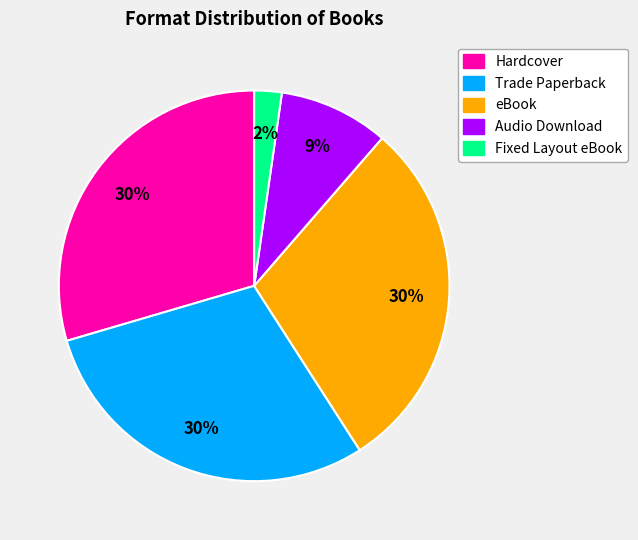

Is it true that Fixed Layout eBook is 2% of the pie?

True